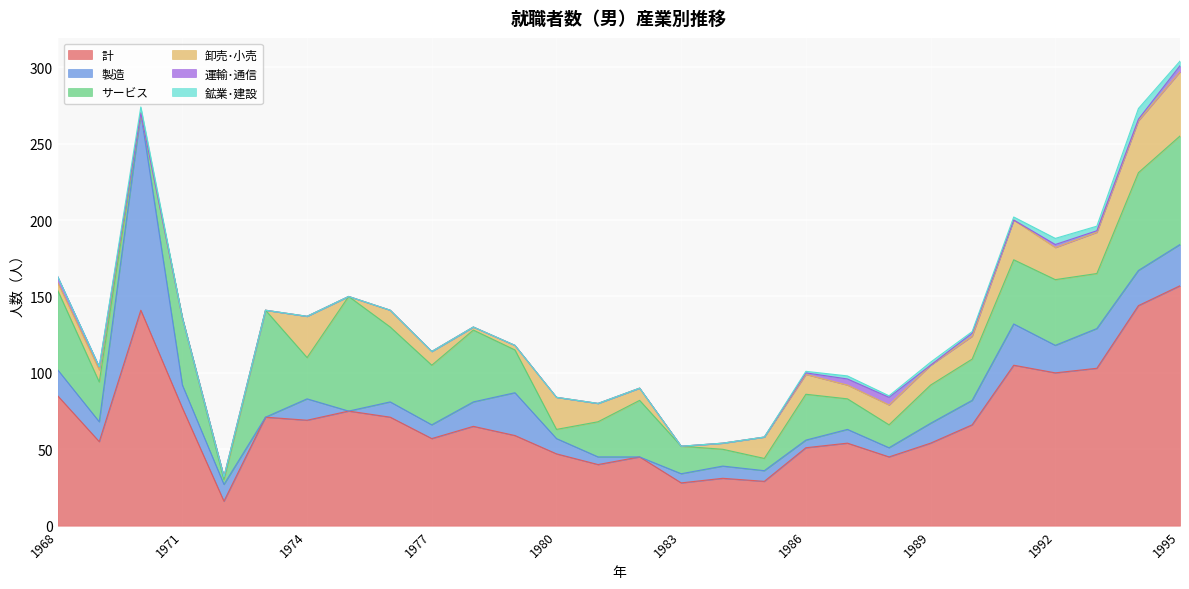

How many lines are shown in the chart?

6